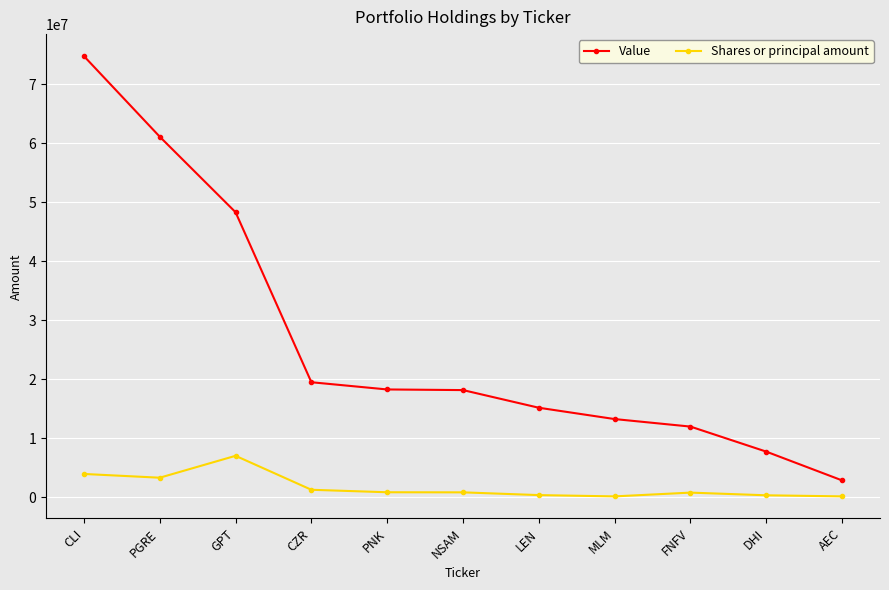

What is the minimum value for Shares or principal amount?

120000